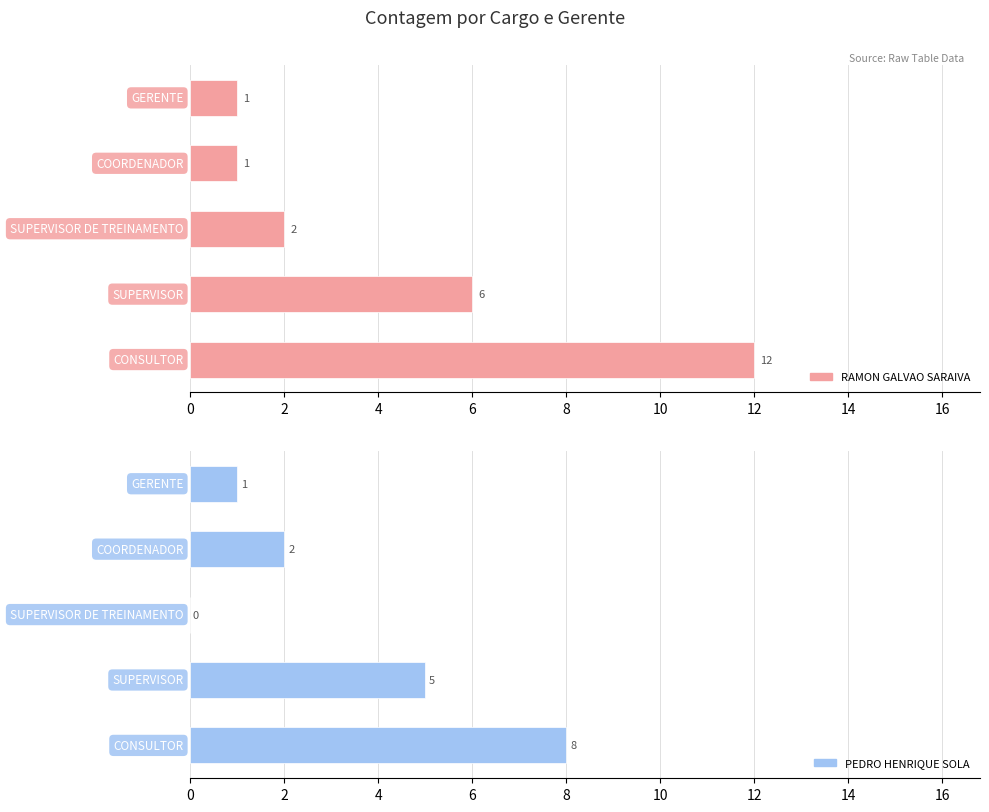

Reading right to left, transcribe all the data shown in this chart.

RAMON GALVAO SARAIVA: 8=12	6=6	4=2	2=1	0=1
PEDRO HENRIQUE SOLA: 8=8	6=5	4=0	2=2	0=1